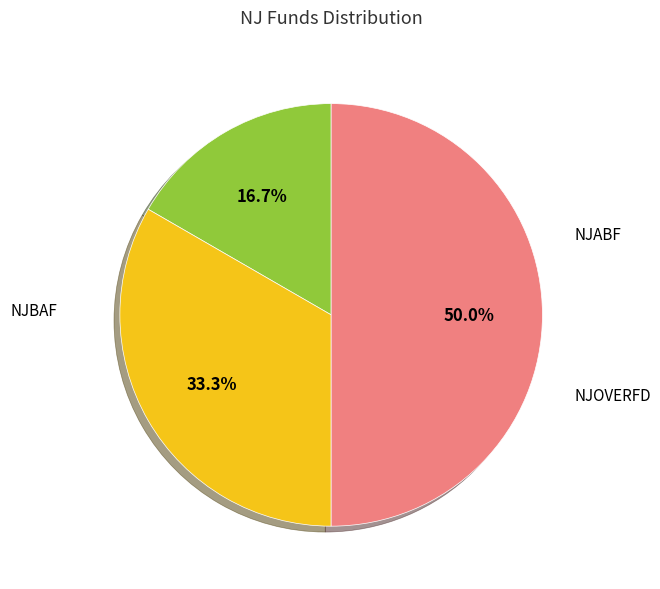

Which slice is the smallest?

NJABF